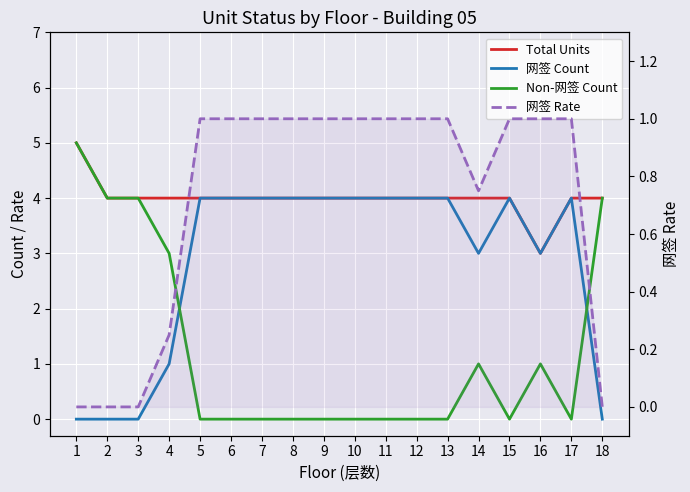

True or false: 网签 Rate has a value of 1.0 at 9.

True